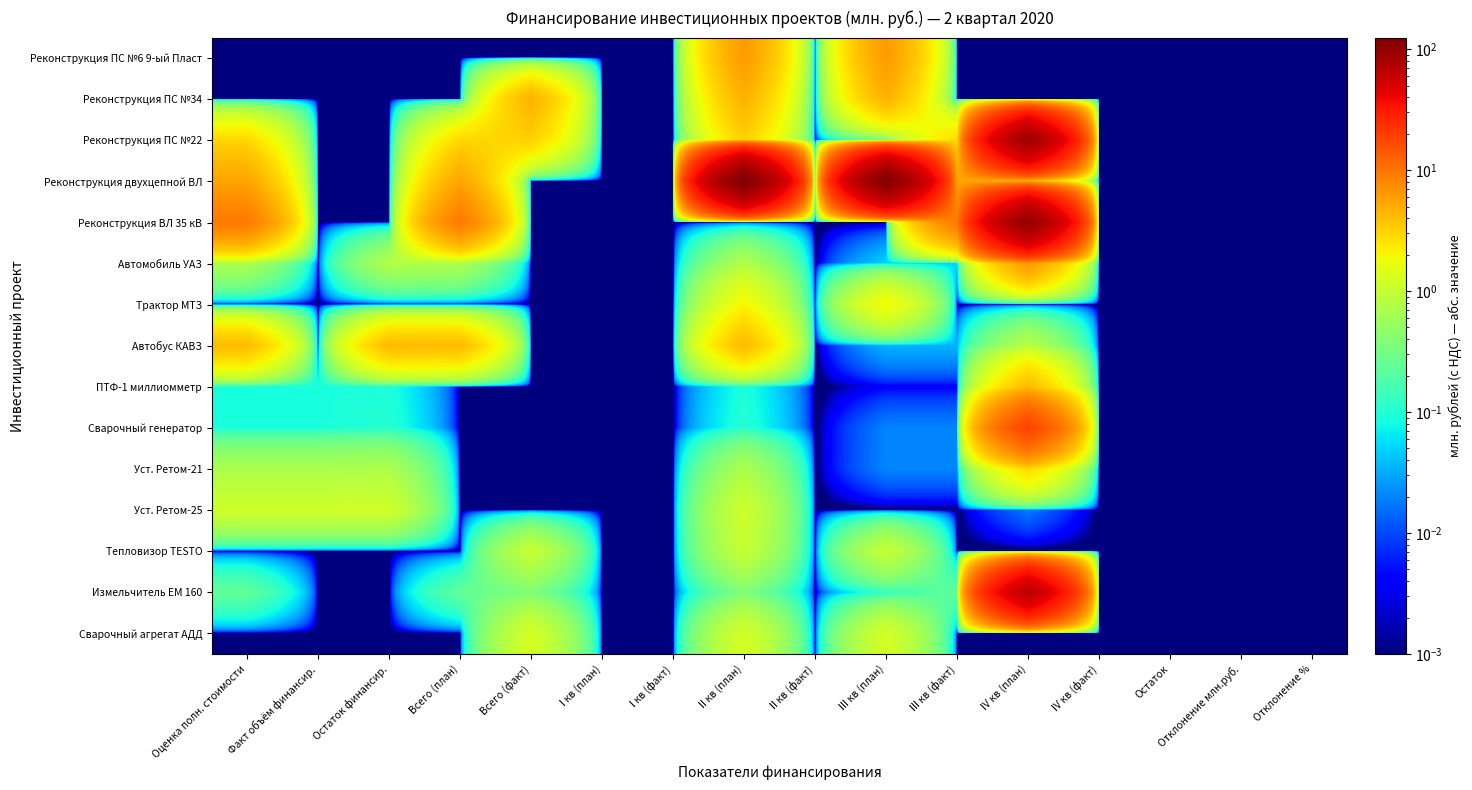

Reading left to right, list all the values displayed in this chart.

Реконструкция ПС №6 9-ый Пласт: Оценка полн. стоимости=0.0	Факт объём финансир.=0.0	Остаток финансир.=0.0	Всего (план)=0.0	Всего (факт)=0.0	I кв (план)=0.0	I кв (факт)=0.0	II кв (план)=6.3	II кв (факт)=0.0	III кв (план)=6.3	III кв (факт)=0.0	IV кв (план)=0.0	IV кв (факт)=0.0	Остаток=0.0	Отклонение млн.руб.=0.0	Отклонение %=0.0
Реконструкция ПС №34: Оценка полн. стоимости=0.0	Факт объём финансир.=0.0	Остаток финансир.=0.0	Всего (план)=0.0	Всего (факт)=4.7	I кв (план)=0.0	I кв (факт)=0.0	II кв (план)=4.7	II кв (факт)=0.0	III кв (план)=4.7	III кв (факт)=0.0	IV кв (план)=0.0	IV кв (факт)=0.0	Остаток=0.0	Отклонение млн.руб.=0.0	Отклонение %=0.0
Реконструкция ПС №22: Оценка полн. стоимости=2.9	Факт объём финансир.=0.0	Остаток финансир.=0.0	Всего (план)=2.9	Всего (факт)=3.2	I кв (план)=0.0	I кв (факт)=0.0	II кв (план)=3.2	II кв (факт)=0.0	III кв (план)=0.3	III кв (факт)=2.9	IV кв (план)=89.4	IV кв (факт)=0.0	Остаток=0.0	Отклонение млн.руб.=0.0	Отклонение %=0.0
Реконструкция двухцепной ВЛ: Оценка полн. стоимости=5.5	Факт объём финансир.=0.0	Остаток финансир.=0.0	Всего (план)=5.5	Всего (факт)=0.0	I кв (план)=0.0	I кв (факт)=0.0	II кв (план)=124.5	II кв (факт)=0.0	III кв (план)=119.0	III кв (факт)=5.5	IV кв (план)=4.4	IV кв (факт)=0.0	Остаток=0.0	Отклонение млн.руб.=0.0	Отклонение %=0.0
Реконструкция ВЛ 35 кВ: Оценка полн. стоимости=9.4	Факт объём финансир.=0.0	Остаток финансир.=0.0	Всего (план)=9.4	Всего (факт)=0.0	I кв (план)=0.0	I кв (факт)=0.0	II кв (план)=0.0	II кв (факт)=0.0	III кв (план)=0.0	III кв (факт)=9.4	IV кв (план)=100.0	IV кв (факт)=0.0	Остаток=0.0	Отклонение млн.руб.=0.0	Отклонение %=0.0
Автомобиль УАЗ: Оценка полн. стоимости=0.7	Факт объём финансир.=0.0	Остаток финансир.=0.8	Всего (план)=0.7	Всего (факт)=0.0	I кв (план)=0.0	I кв (факт)=0.0	II кв (план)=0.8	II кв (факт)=0.0	III кв (план)=0.0	III кв (факт)=0.0	IV кв (план)=6.4	IV кв (факт)=0.0	Остаток=0.0	Отклонение млн.руб.=0.0	Отклонение %=0.0
Трактор МТЗ: Оценка полн. стоимости=0.0	Факт объём финансир.=0.0	Остаток финансир.=0.0	Всего (план)=0.0	Всего (факт)=0.0	I кв (план)=0.0	I кв (факт)=0.0	II кв (план)=2.0	II кв (факт)=0.0	III кв (план)=2.0	III кв (факт)=0.0	IV кв (план)=0.0	IV кв (факт)=0.0	Остаток=0.0	Отклонение млн.руб.=0.0	Отклонение %=0.0
Автобус КАВЗ: Оценка полн. стоимости=4.1	Факт объём финансир.=0.0	Остаток финансир.=4.2	Всего (план)=4.1	Всего (факт)=0.0	I кв (план)=0.0	I кв (факт)=0.0	II кв (план)=4.2	II кв (факт)=0.0	III кв (план)=0.0	III кв (факт)=0.0	IV кв (план)=0.8	IV кв (факт)=0.0	Остаток=0.0	Отклонение млн.руб.=0.0	Отклонение %=0.0
ПТФ-1 миллиомметр: Оценка полн. стоимости=0.1	Факт объём финансир.=0.1	Остаток финансир.=0.1	Всего (план)=0.0	Всего (факт)=0.0	I кв (план)=0.0	I кв (факт)=0.0	II кв (план)=0.1	II кв (факт)=0.0	III кв (план)=0.0	III кв (факт)=0.0	IV кв (план)=4.1	IV кв (факт)=0.0	Остаток=0.0	Отклонение млн.руб.=0.0	Отклонение %=0.0
Сварочный генератор: Оценка полн. стоимости=0.1	Факт объём финансир.=0.1	Остаток финансир.=0.1	Всего (план)=0.0	Всего (факт)=0.0	I кв (план)=0.0	I кв (факт)=0.0	II кв (план)=0.1	II кв (факт)=0.0	III кв (план)=0.0	III кв (факт)=0.0	IV кв (план)=18.9	IV кв (факт)=0.0	Остаток=0.0	Отклонение млн.руб.=0.0	Отклонение %=0.0
Уст. Ретом-21: Оценка полн. стоимости=0.7	Факт объём финансир.=0.7	Остаток финансир.=0.7	Всего (план)=0.0	Всего (факт)=0.0	I кв (план)=0.0	I кв (факт)=0.0	II кв (план)=0.7	II кв (факт)=0.0	III кв (план)=0.0	III кв (факт)=0.0	IV кв (план)=2.9	IV кв (факт)=0.0	Остаток=0.0	Отклонение млн.руб.=0.0	Отклонение %=0.0
Уст. Ретом-25: Оценка полн. стоимости=1.1	Факт объём финансир.=1.1	Остаток финансир.=1.1	Всего (план)=0.0	Всего (факт)=0.0	I кв (план)=0.0	I кв (факт)=0.0	II кв (план)=1.1	II кв (факт)=0.0	III кв (план)=0.0	III кв (факт)=0.0	IV кв (план)=0.0	IV кв (факт)=0.0	Остаток=0.0	Отклонение млн.руб.=0.0	Отклонение %=0.0
Тепловизор TESTO: Оценка полн. стоимости=0.0	Факт объём финансир.=0.0	Остаток финансир.=0.0	Всего (план)=0.0	Всего (факт)=1.0	I кв (план)=0.0	I кв (факт)=0.0	II кв (план)=1.0	II кв (факт)=0.0	III кв (план)=1.0	III кв (факт)=0.0	IV кв (план)=0.0	IV кв (факт)=0.0	Остаток=0.0	Отклонение млн.руб.=0.0	Отклонение %=0.0
Измельчитель ЕМ 160: Оценка полн. стоимости=0.2	Факт объём финансир.=0.0	Остаток финансир.=0.0	Всего (план)=0.2	Всего (факт)=0.4	I кв (план)=0.0	I кв (факт)=0.0	II кв (план)=0.4	II кв (факт)=0.0	III кв (план)=0.1	III кв (факт)=0.2	IV кв (план)=66.7	IV кв (факт)=0.0	Остаток=0.0	Отклонение млн.руб.=0.0	Отклонение %=0.0
Сварочный агрегат АДД: Оценка полн. стоимости=0.0	Факт объём финансир.=0.0	Остаток финансир.=0.0	Всего (план)=0.0	Всего (факт)=1.3	I кв (план)=0.0	I кв (факт)=0.0	II кв (план)=1.3	II кв (факт)=0.0	III кв (план)=1.3	III кв (факт)=0.0	IV кв (план)=0.0	IV кв (факт)=0.0	Остаток=0.0	Отклонение млн.руб.=0.0	Отклонение %=0.0